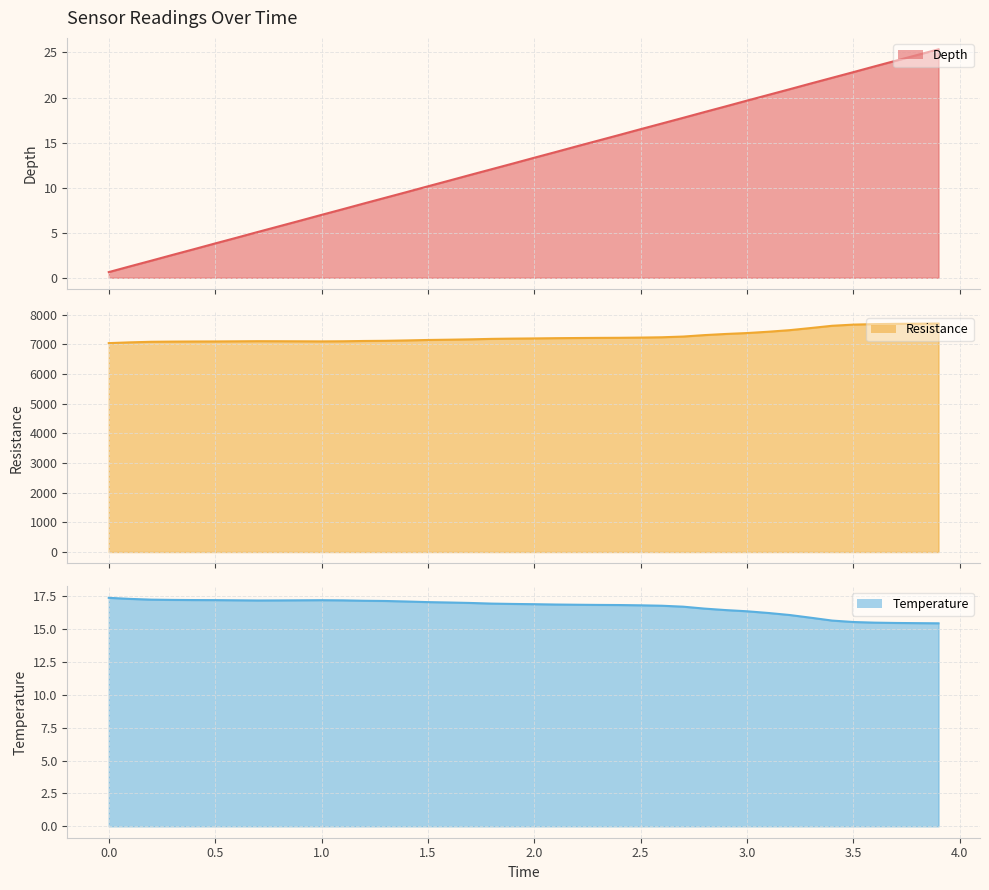

Rank the series at 2.5 from highest to lowest value.

Resistance, Temperature, Depth